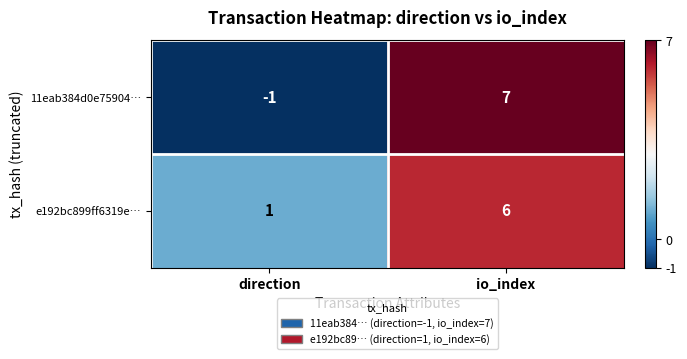

Which series has the largest total across all categories?

e192bc899ff6319e…